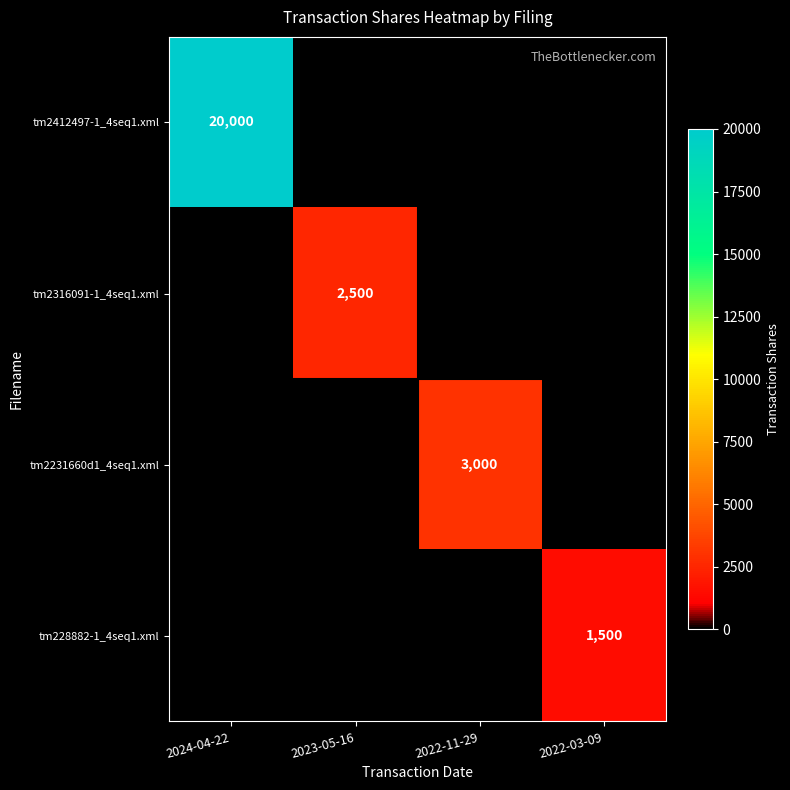

Is it true that tm2231660d1_4seq1.xml equals 3000 at 2022-11-29?

True